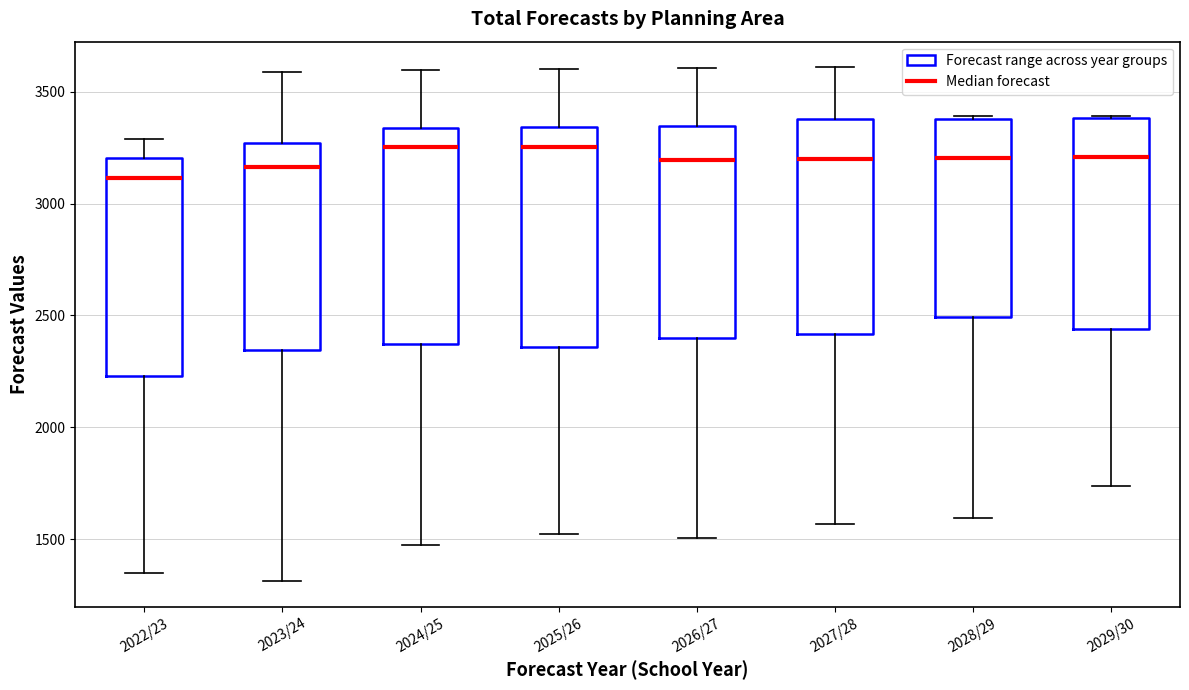

Reading left to right, transcribe this box plot: for each box, give where its median line is, the range the box spans, and where its two whiskers end, as read against the y-axis. The values are not printed on the chart, so give them approximately, as read against the axis.

2022/23: median 3100, box 2250 to 3200, whiskers 1350 to 3300
2023/24: median 3150, box 2350 to 3250, whiskers 1300 to 3600
2024/25: median 3250, box 2350 to 3350, whiskers 1450 to 3600
2025/26: median 3250, box 2350 to 3350, whiskers 1500 to 3600
2026/27: median 3200, box 2400 to 3350, whiskers 1500 to 3600
2027/28: median 3200, box 2400 to 3400, whiskers 1550 to 3600
2028/29: median 3200, box 2500 to 3400, whiskers 1600 to 3400
2029/30: median 3200, box 2450 to 3400, whiskers 1750 to 3400